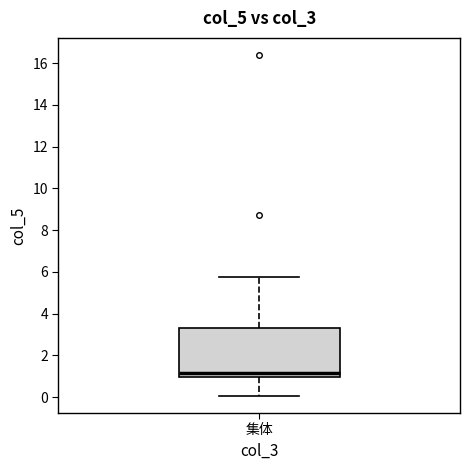

Read this box plot against the y-axis: the position of the median line, the range covered by the box, and the ends of both whiskers. The values are not printed on the chart, so give them approximately, as read against the axis.

median 1.2, box 1.0 to 3.4, whiskers 0.0 to 5.8